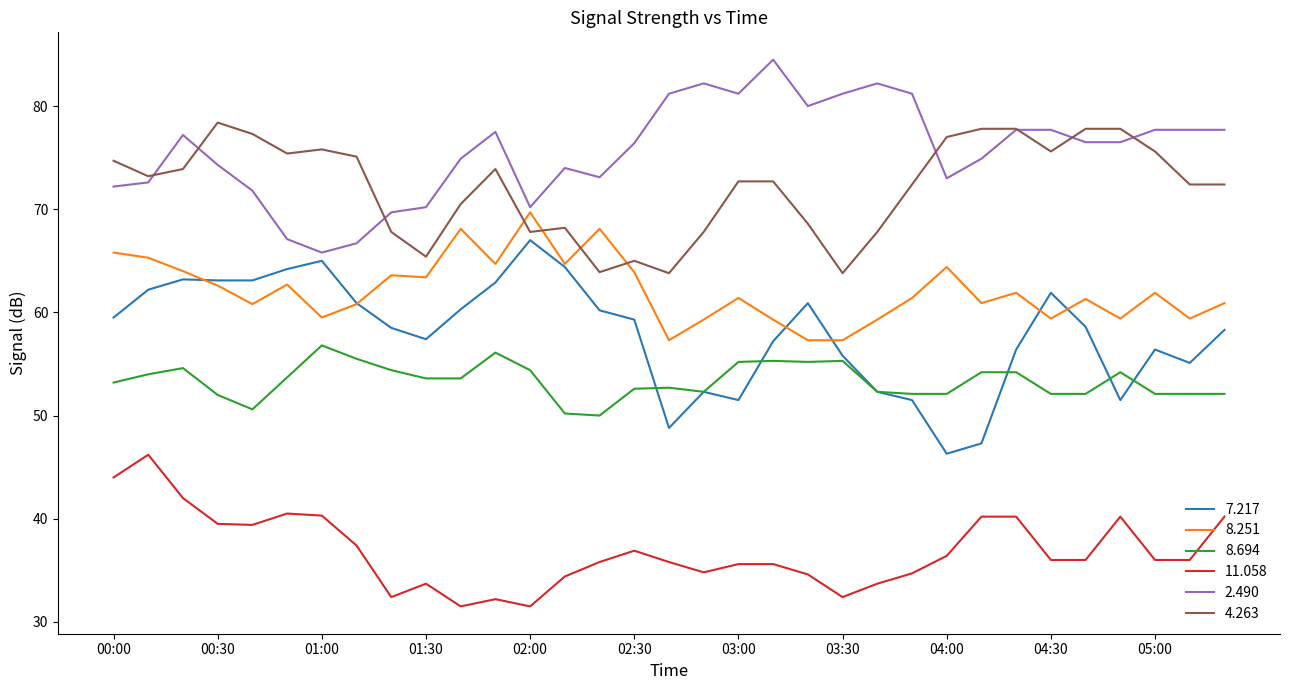

What is the lowest value of the 8.694 series?

50.0